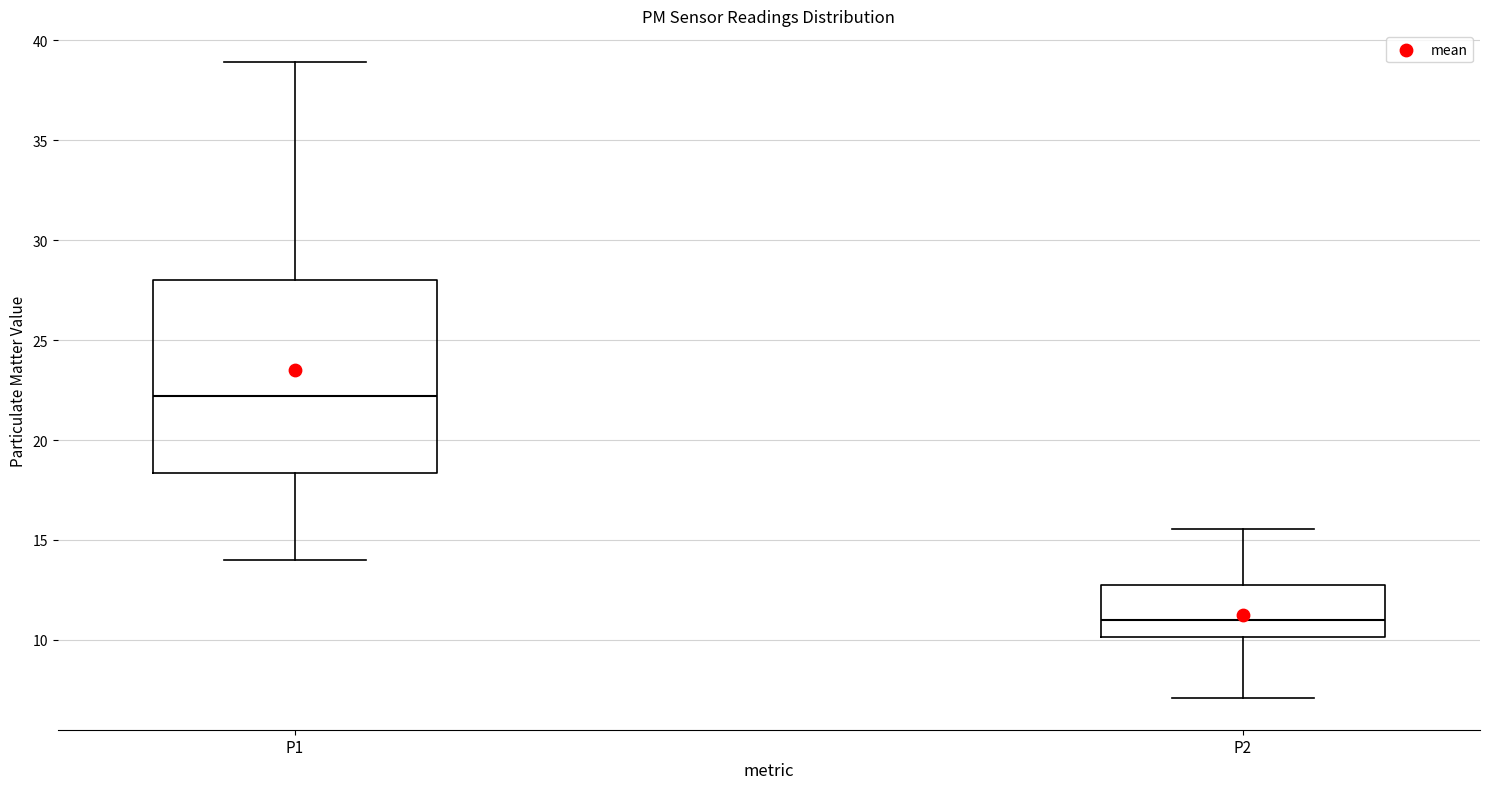

Which box is the tallest, from its lower edge to its upper edge?

P1